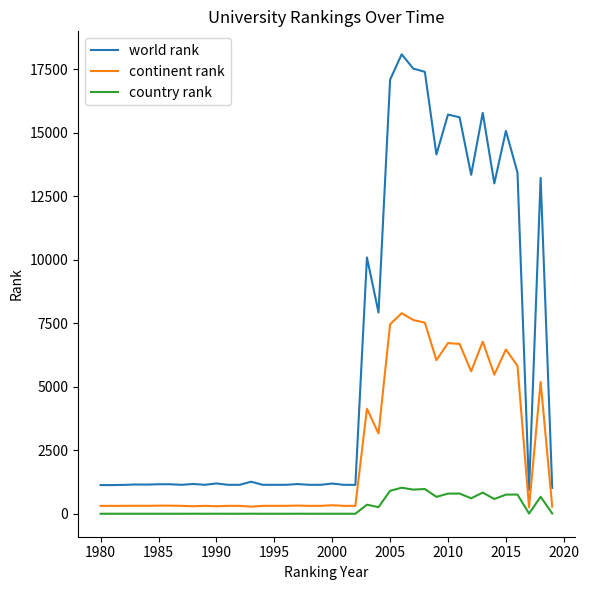

What is the average value of the country rank series?

280